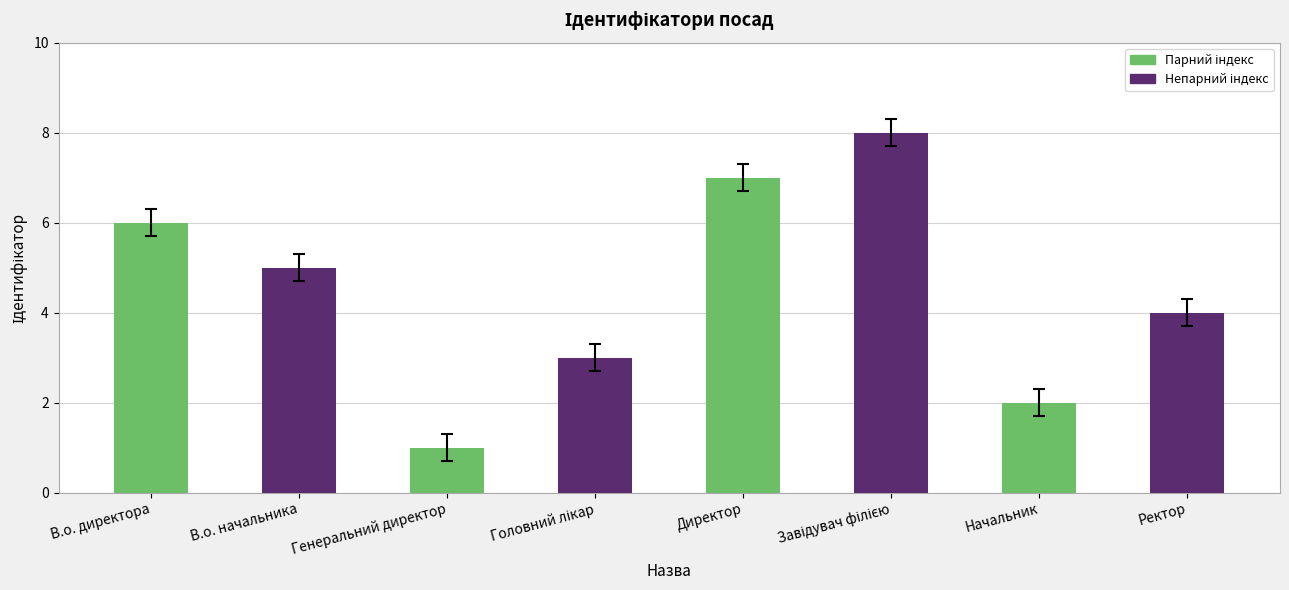

Reading left to right, transcribe all the data shown in this chart.

6	5	1	3	7	8	2	4